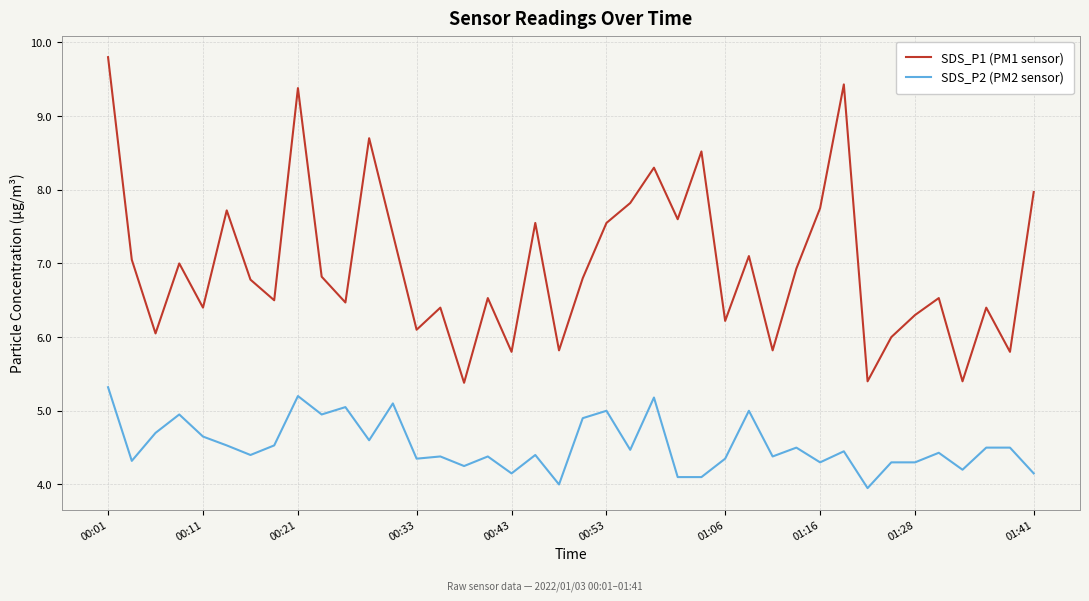

True or false: SDS_P1 (PM1 sensor) and SDS_P2 (PM2 sensor) cross at least once.

False